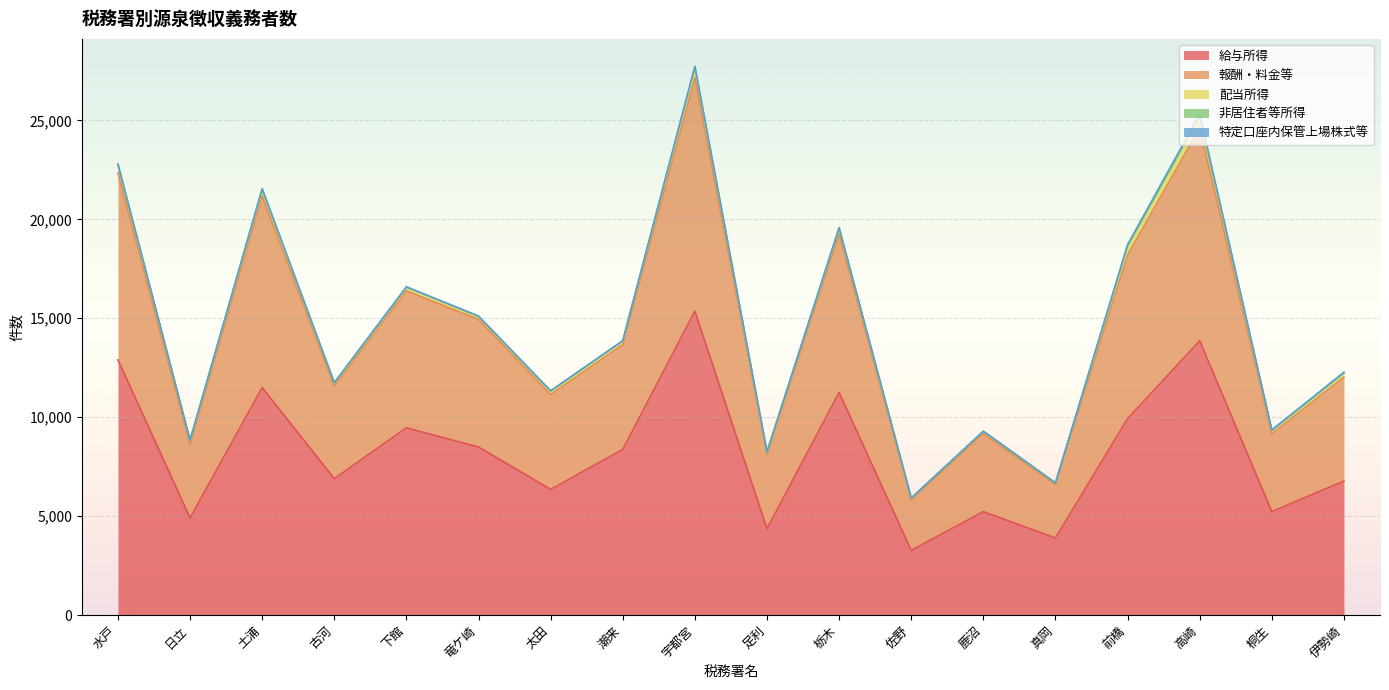

List the series in order of their peak value, lowest first.

非居住者等所得, 特定口座内保管上場株式等, 配当所得, 報酬・料金等, 給与所得